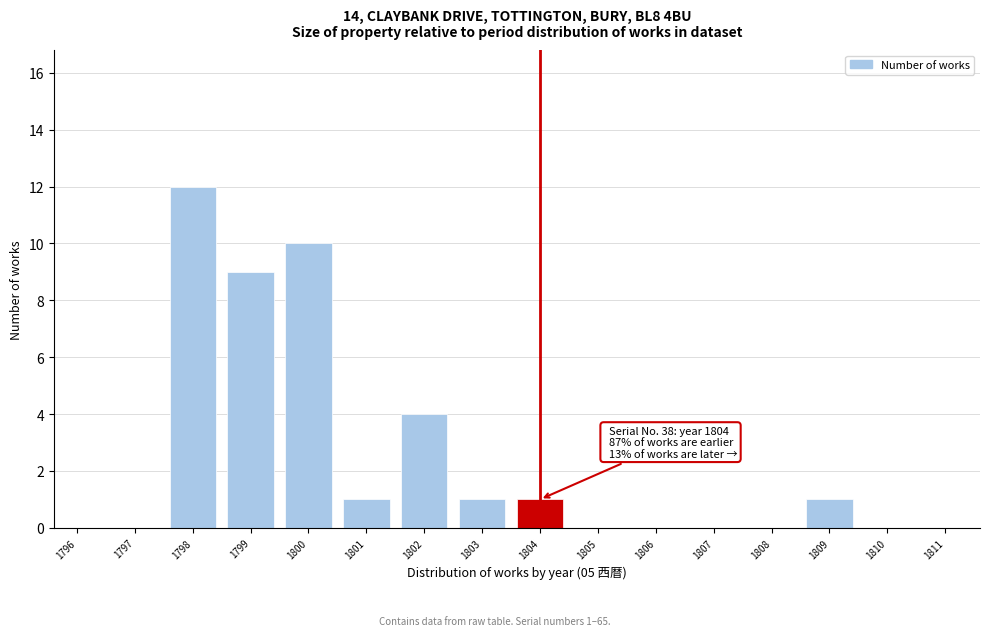

Reading left to right, extract all data points from this chart.

1796=0	1797=0	1798=12	1799=9	1800=10	1801=1	1802=4	1803=1	1804=1	1805=0	1806=0	1807=0	1808=0	1809=1	1810=0	1811=0